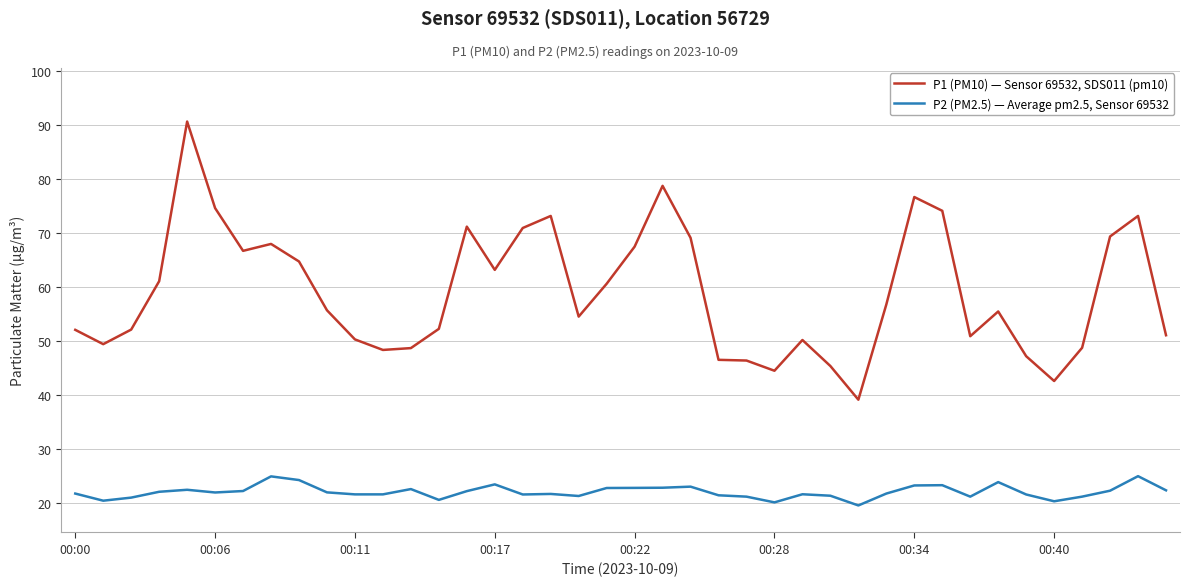

Which series has the largest total across all categories?

P1 (PM10) — Sensor 69532, SDS011 (pm10)